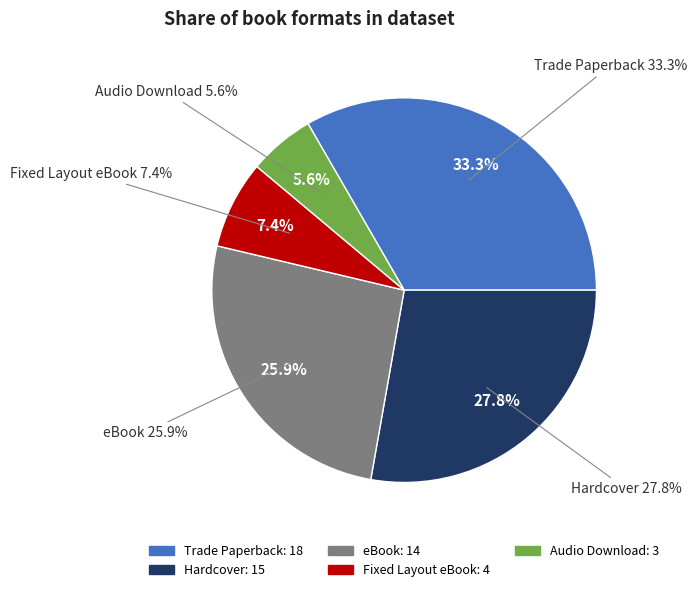

To the nearest percent, what is the combined percentage of Trade Paperback and Hardcover?

61%